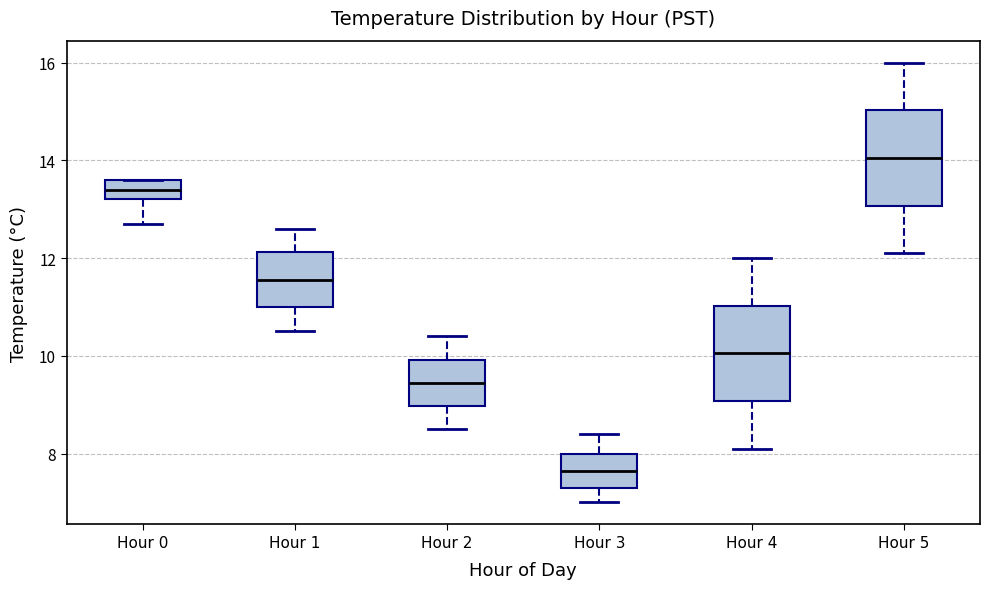

Reading left to right, transcribe this box plot: for each box, give where its median line is, the range the box spans, and where its two whiskers end, as read against the y-axis. The values are not printed on the chart, so give them approximately, as read against the axis.

Hour 0: median 13.4, box 13.2 to 13.6, whiskers 12.8 to 13.6
Hour 1: median 11.6, box 11.0 to 12.2, whiskers 10.6 to 12.6
Hour 2: median 9.4, box 9.0 to 10.0, whiskers 8.6 to 10.4
Hour 3: median 7.6, box 7.4 to 8.0, whiskers 7.0 to 8.4
Hour 4: median 10.0, box 9.0 to 11.0, whiskers 8.2 to 12.0
Hour 5: median 14.0, box 13.0 to 15.0, whiskers 12.2 to 16.0